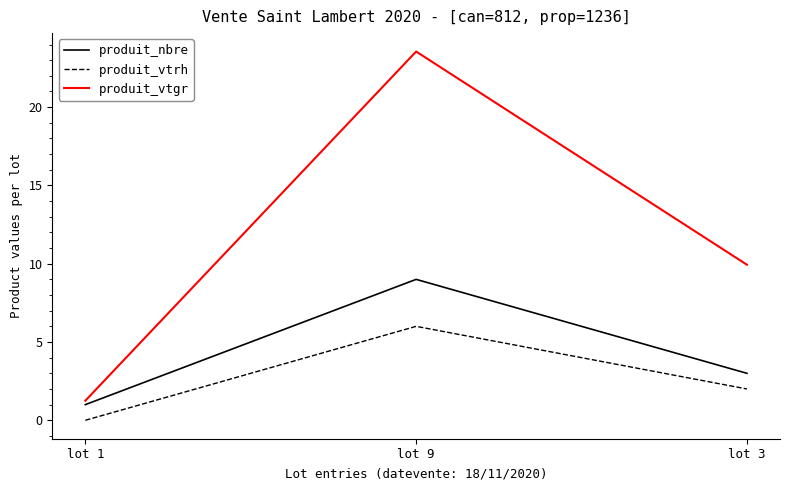

Does the chart display data point markers on the line(s)?

No